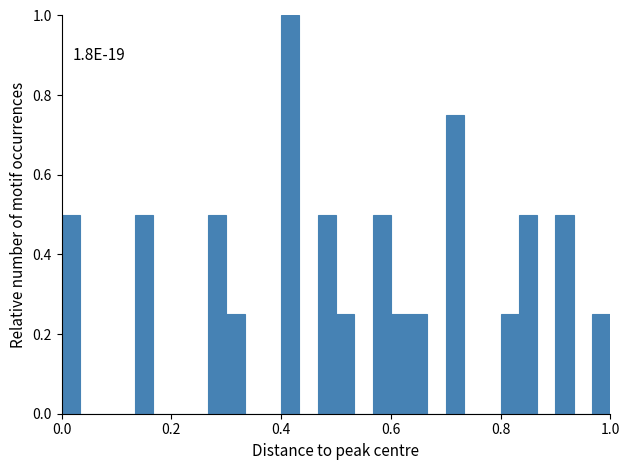

Read against the x-axis, roughly where is the centre of the tallest bar?

0.42